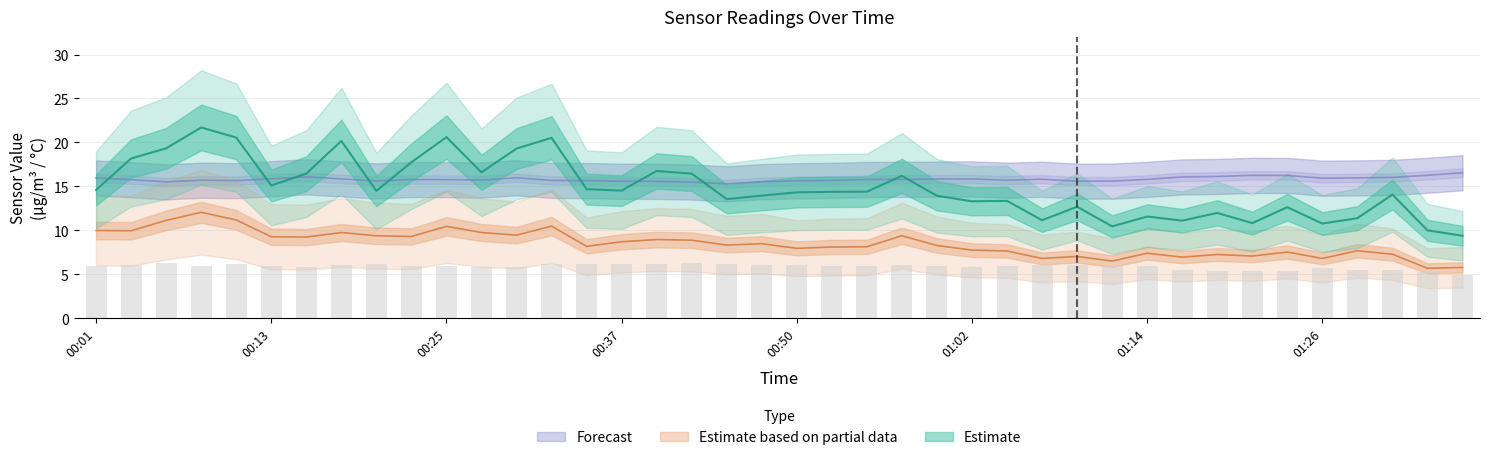

At which category is the sum across all series the highest?

00:08